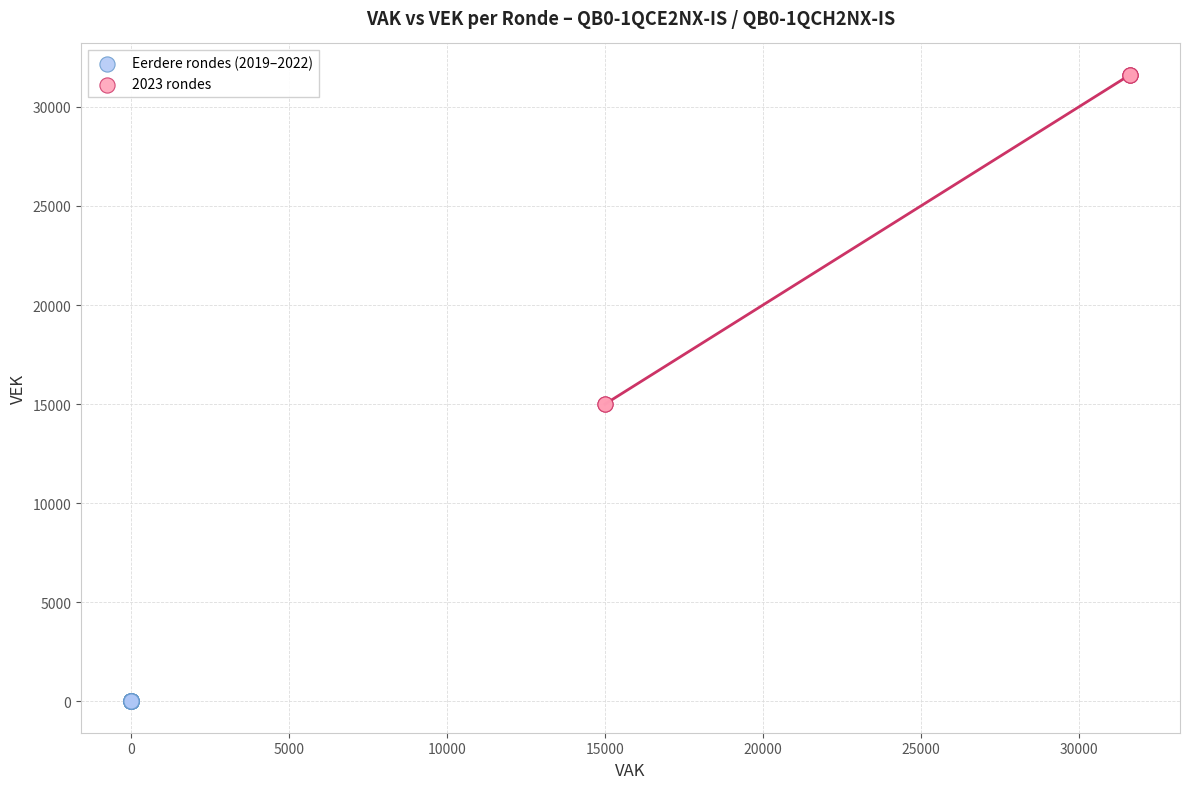

Which series contains the highest Y value?

2023 rondes